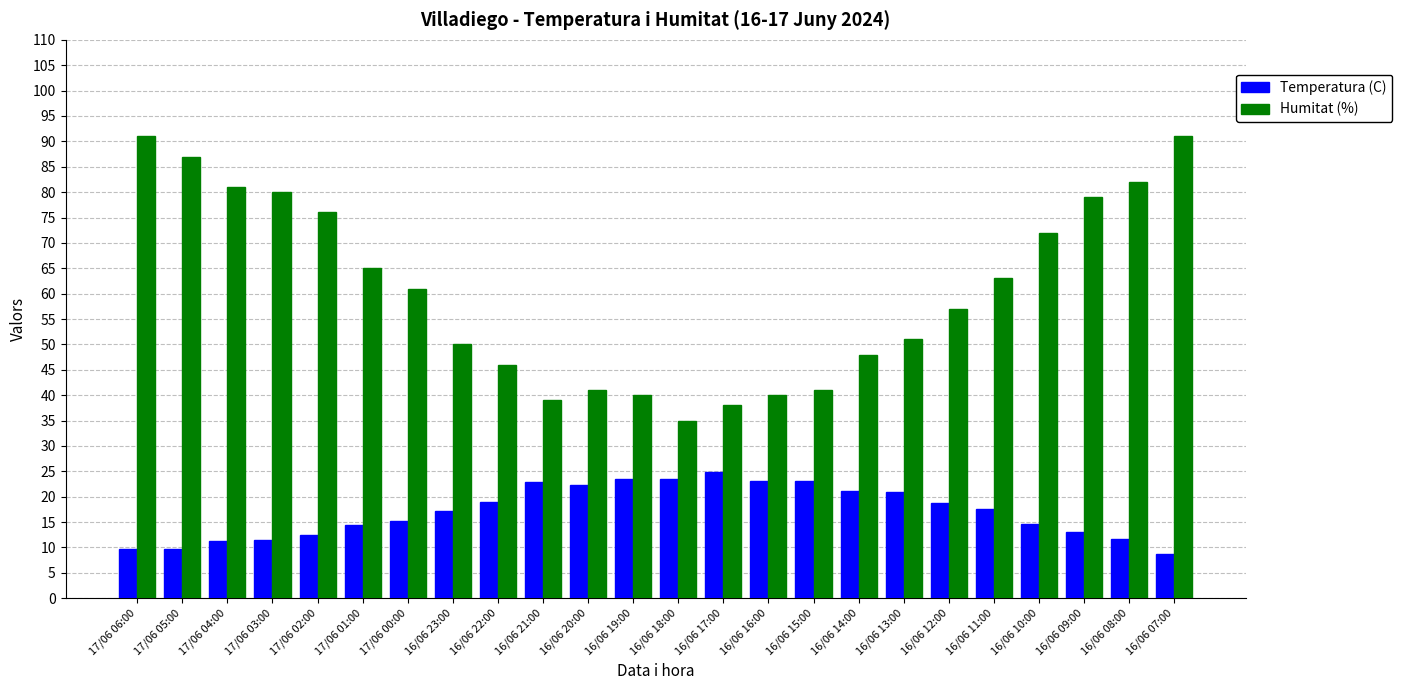

What is the minimum value shown in the chart?

8.8